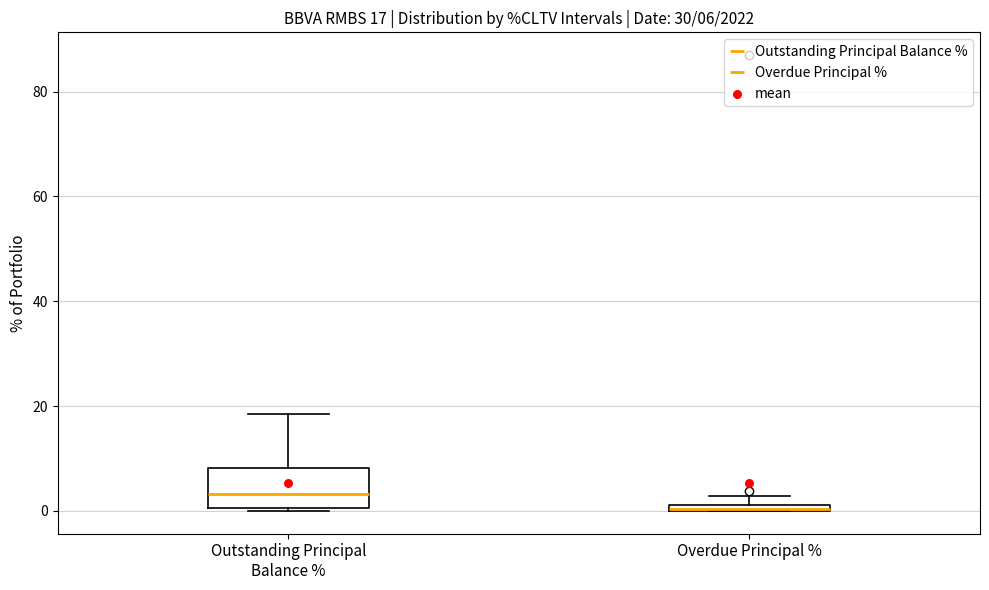

Comparing the boxes themselves (not the whiskers), which one is the tallest?

Outstanding Principal Balance %